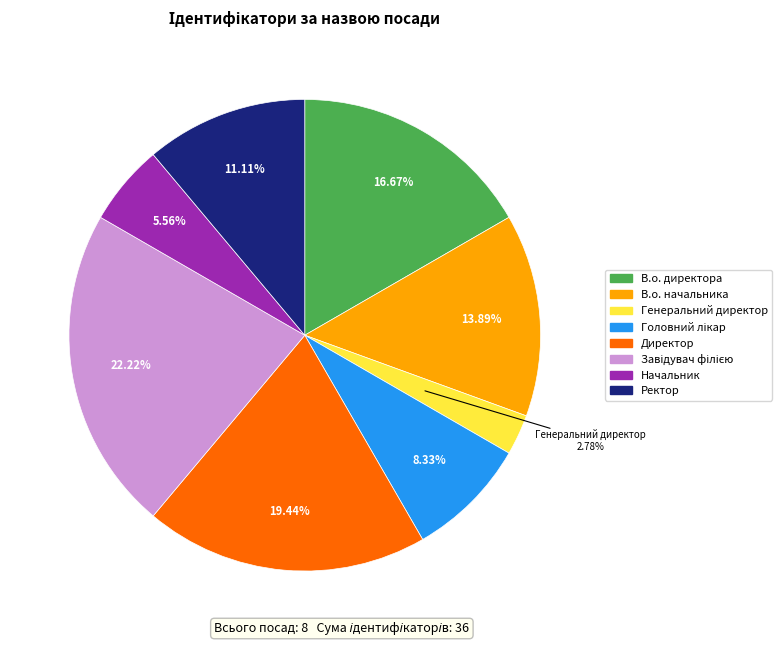

Between Генеральний директор and В.о. директора, which is larger?

В.о. директора